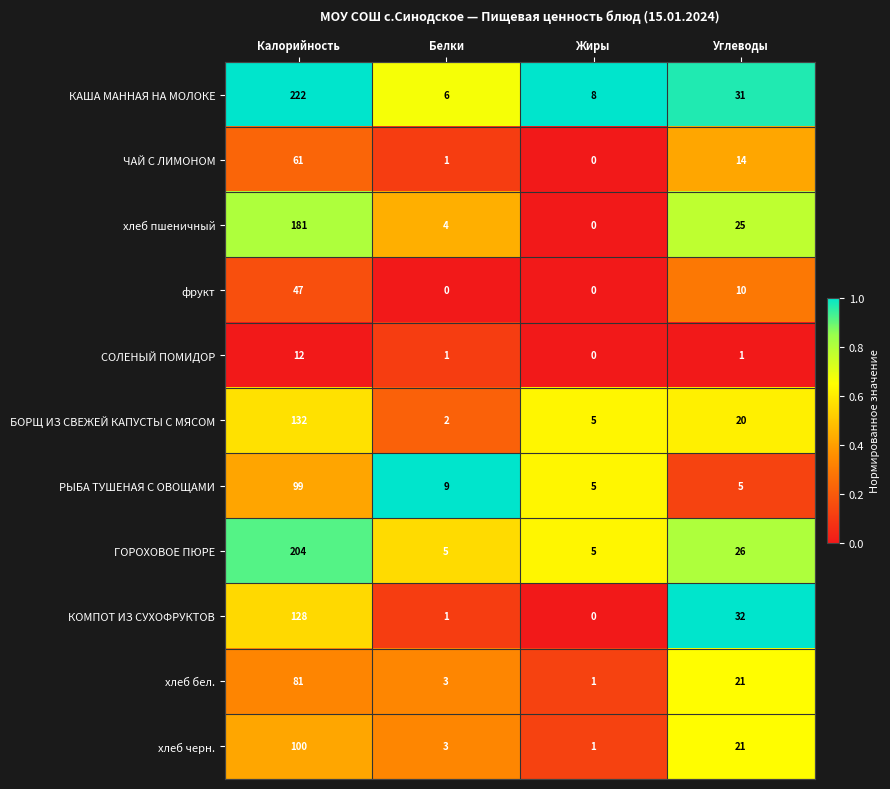

Is it true that хлеб бел. equals 21 at Углеводы?

True